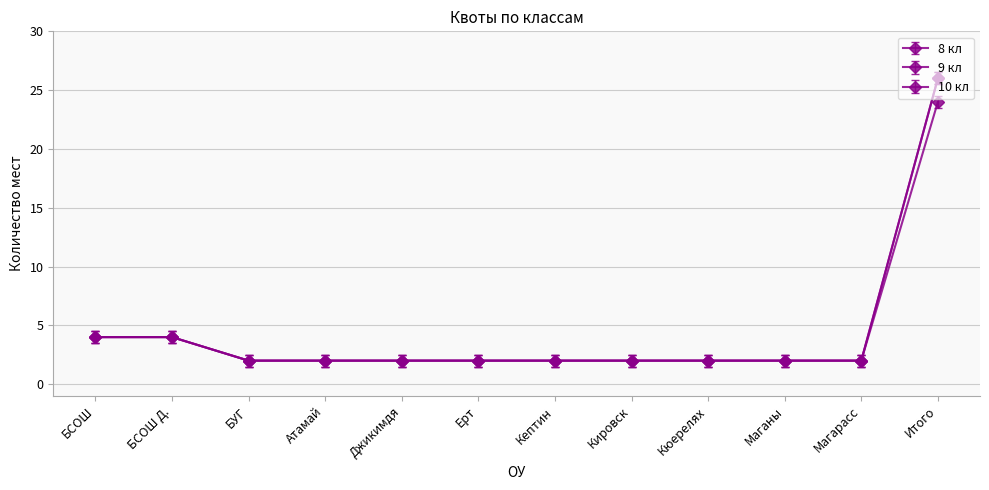

What is the difference between the maximum and minimum values in the 10 кл series?

22.0